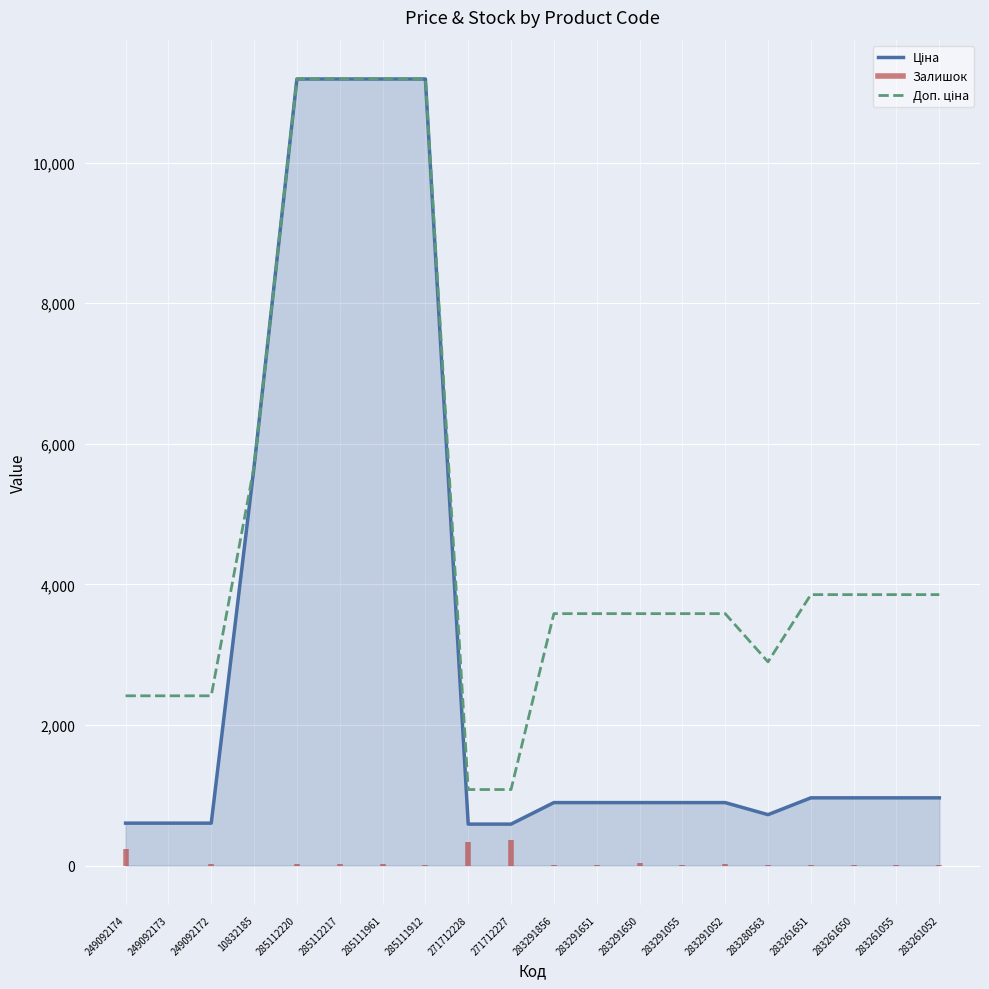

How many values in the Ціна series are below 895?

6